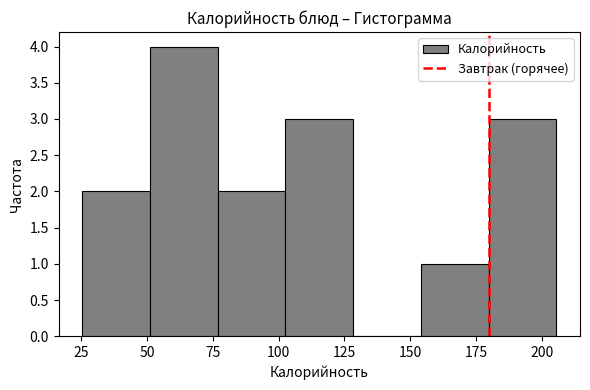

How tall is the bar that spans 50 to 75 on the x-axis? Neither the bar edges nor the heights are printed on the chart, so give them approximately, as read against the axes.

4